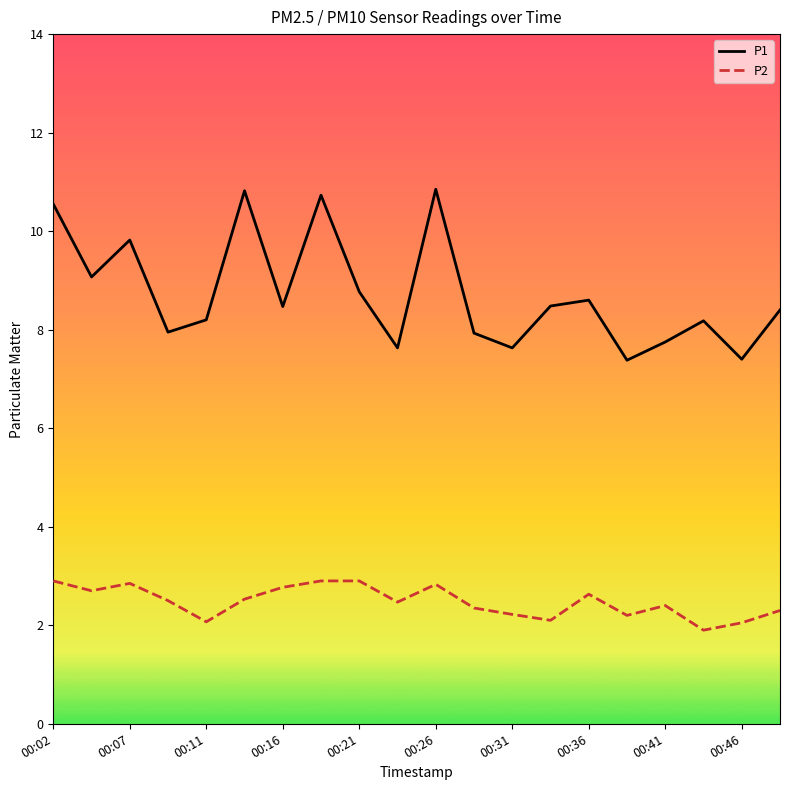

What is the lowest value of the P2 series?

1.9